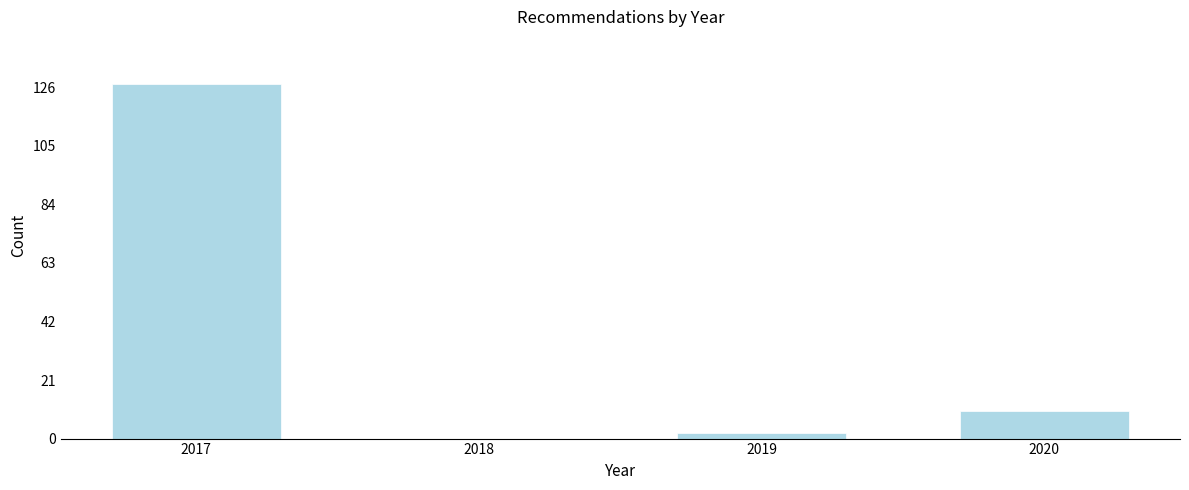

Reading left to right, transcribe all the data shown in this chart.

2017=127	2018=0	2019=2	2020=10